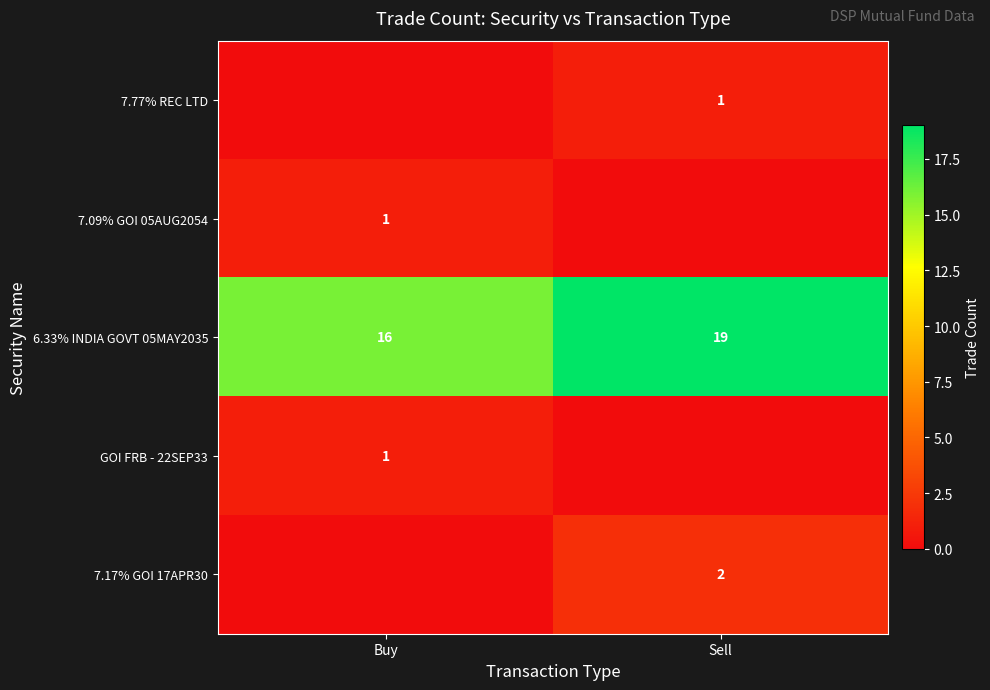

What is the sum of all 6.33% INDIA GOVT 05MAY2035 values?

35